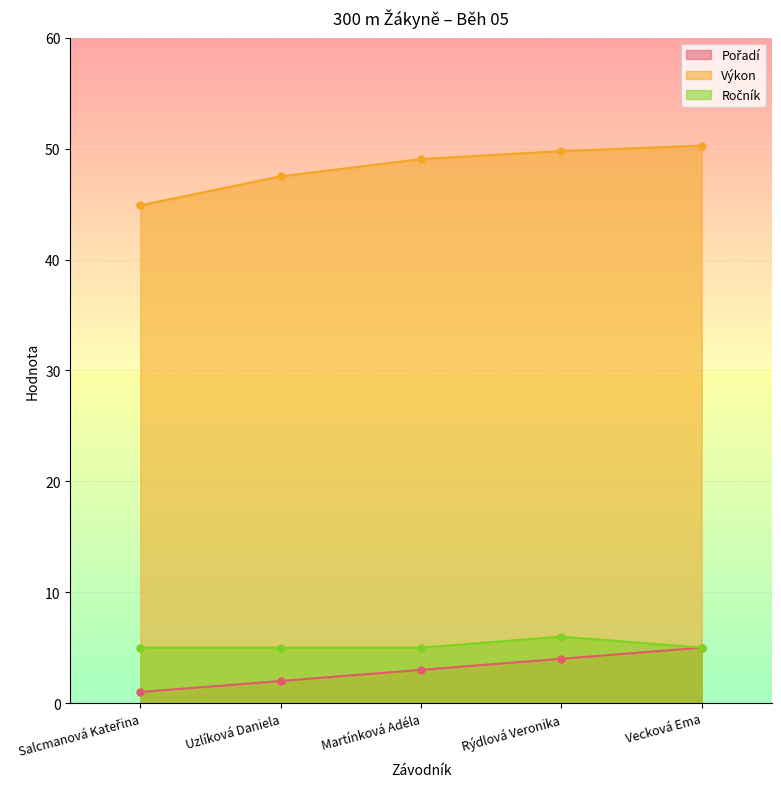

Is the value of Výkon at Martínková Adéla greater than the value of Ročník at Salcmanová Kateřina?

Yes